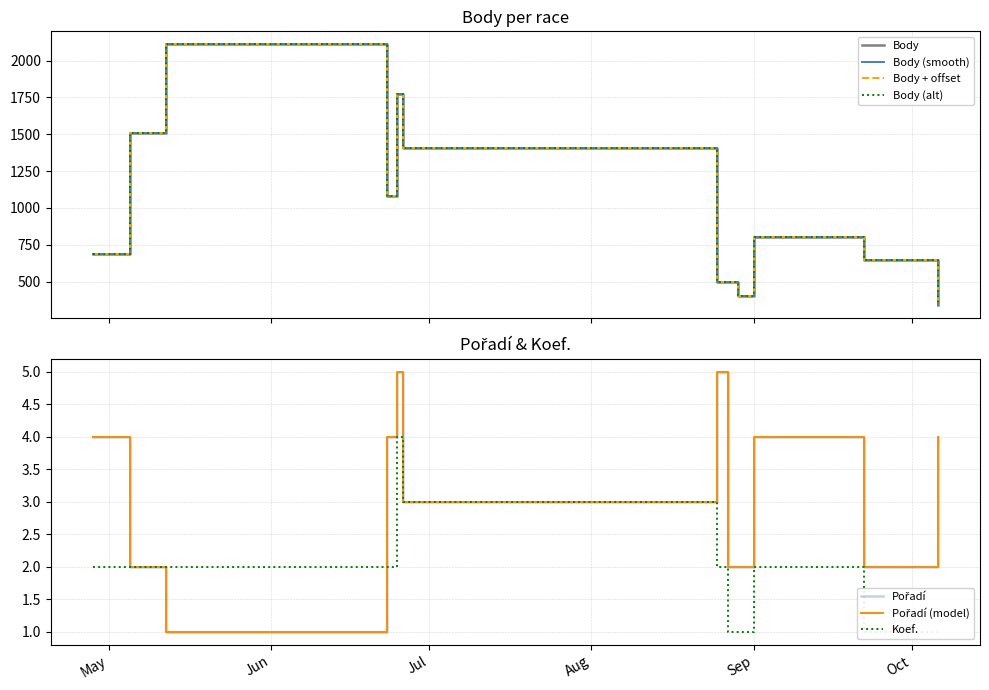

What is the highest value of the Koef. series?

4